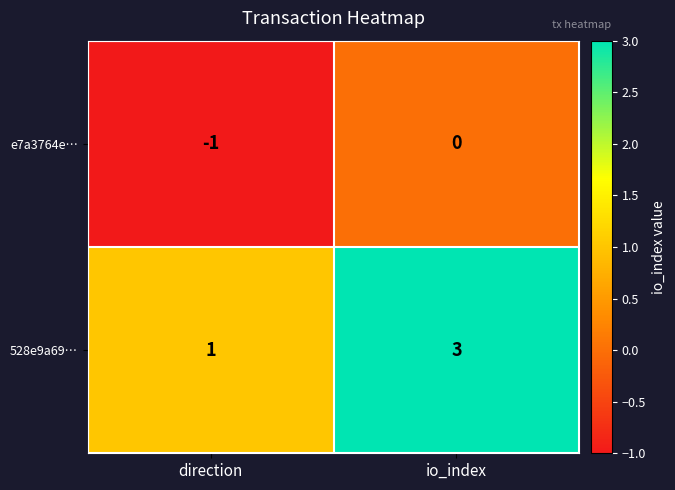

At which category does the chart reach its minimum across all series?

direction